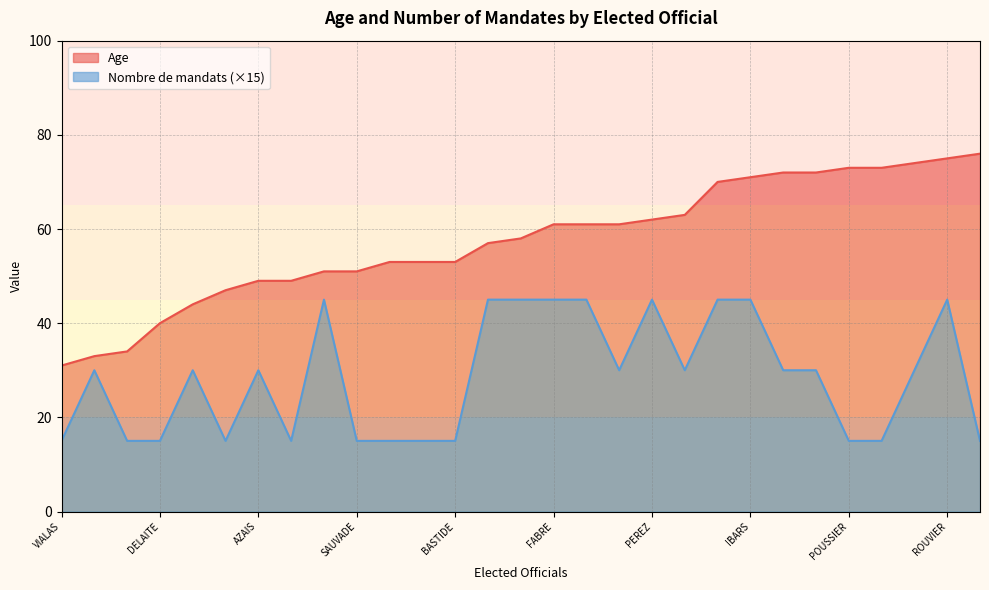

What is the greatest value displayed?

76